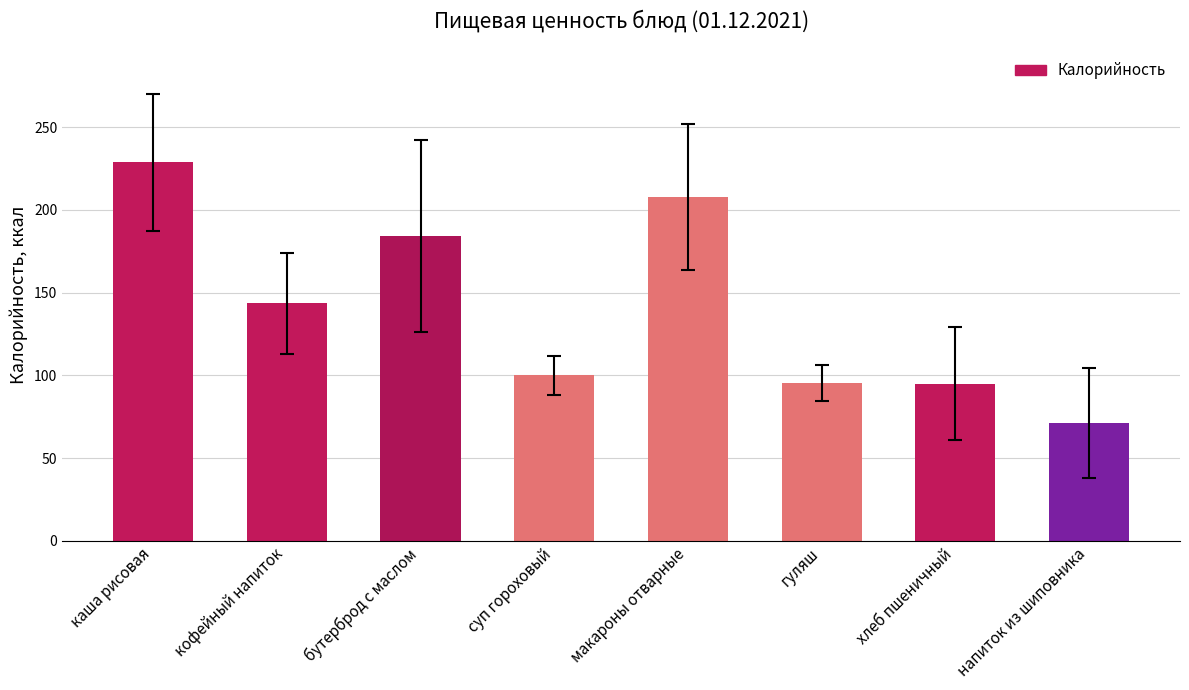

Where does the data first go above 143?

каша рисовая